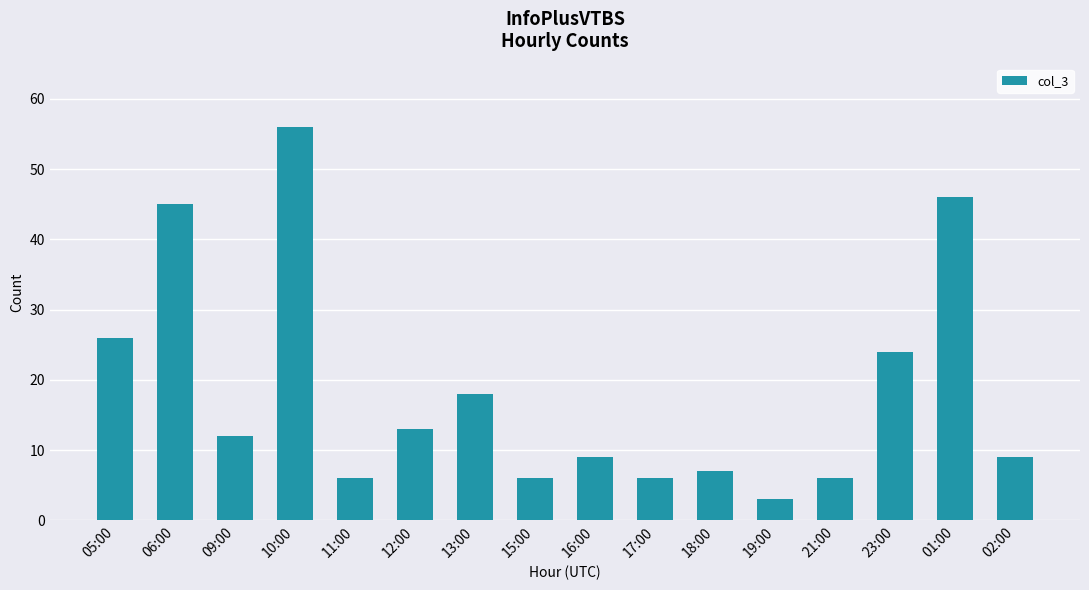

Where does the data first go above 12?

05:00